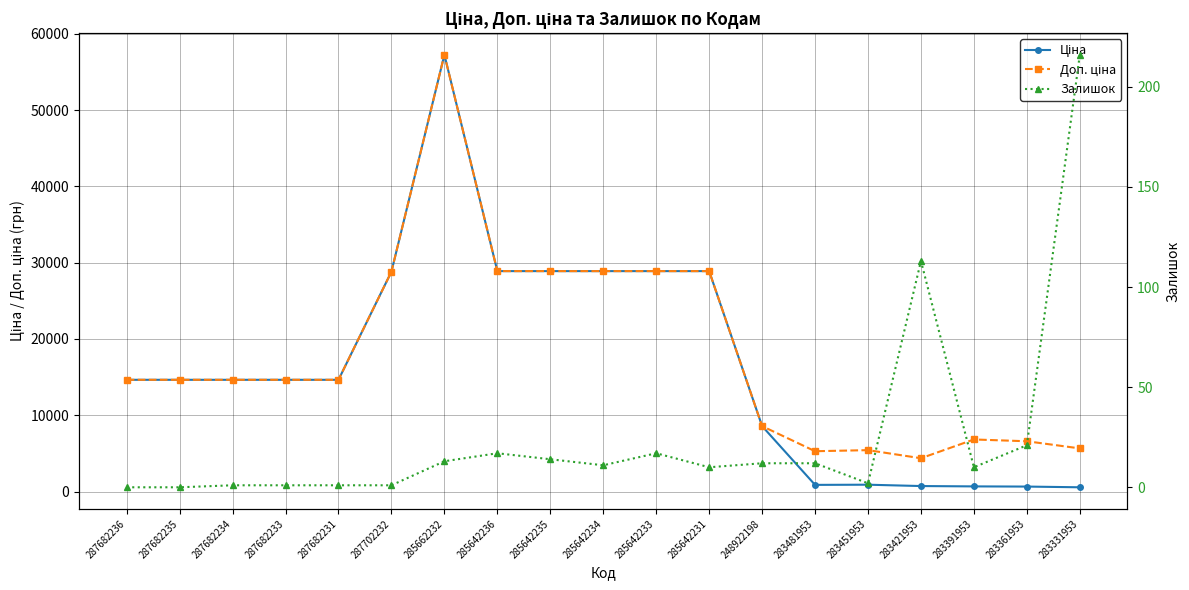

How many lines are shown in the chart?

3